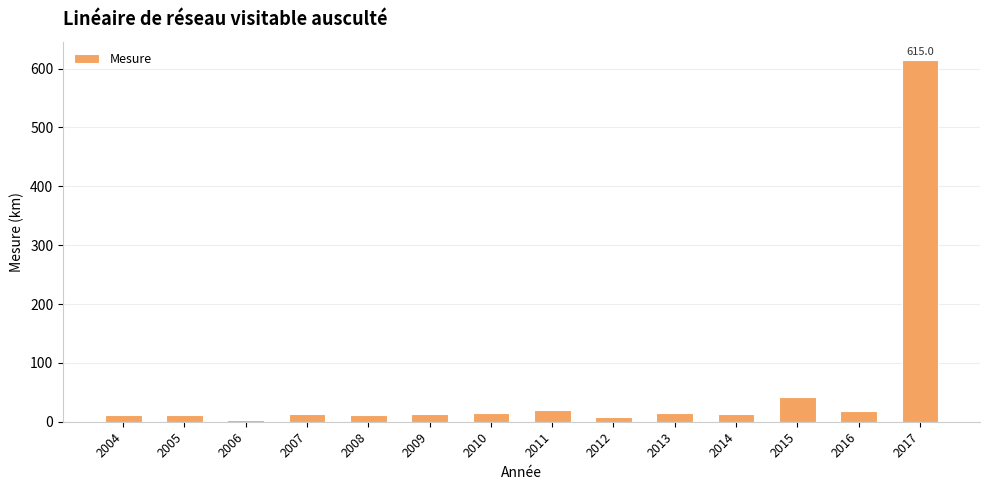

The chart shows a value of 3.0 at 2006. True or false?

True